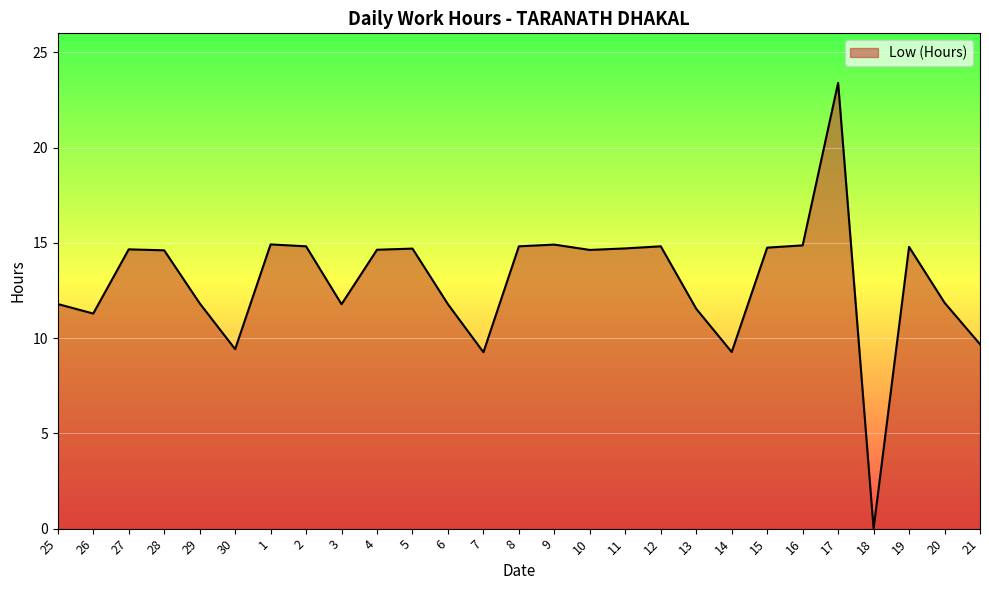

What is the greatest value displayed?

23.4